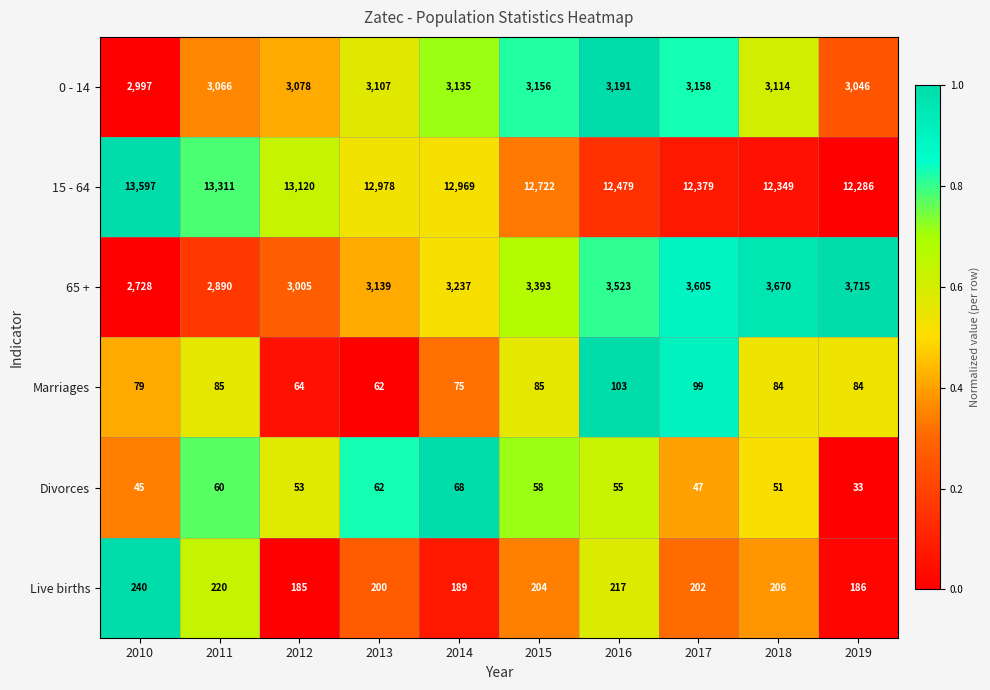

What is the average value of the Live births series?

205